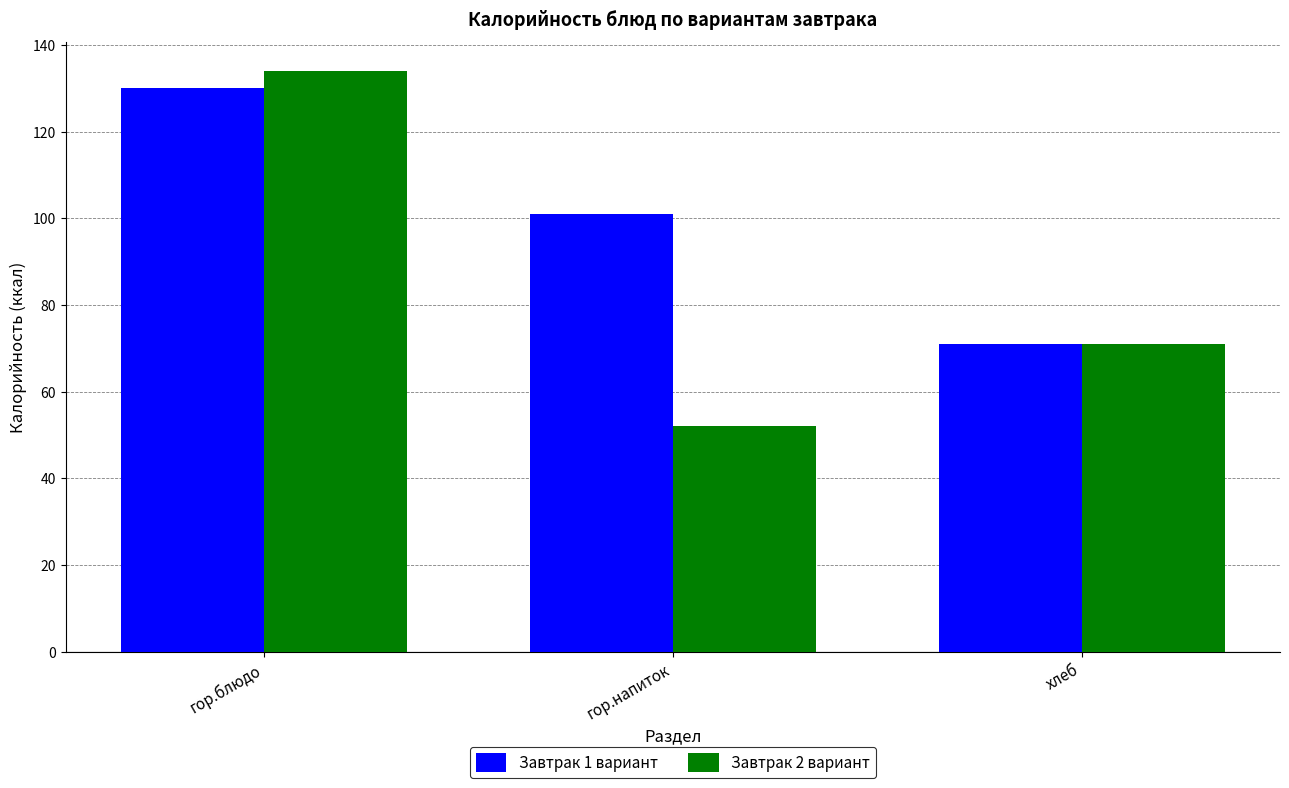

What is the minimum value for Завтрак 1 вариант?

71